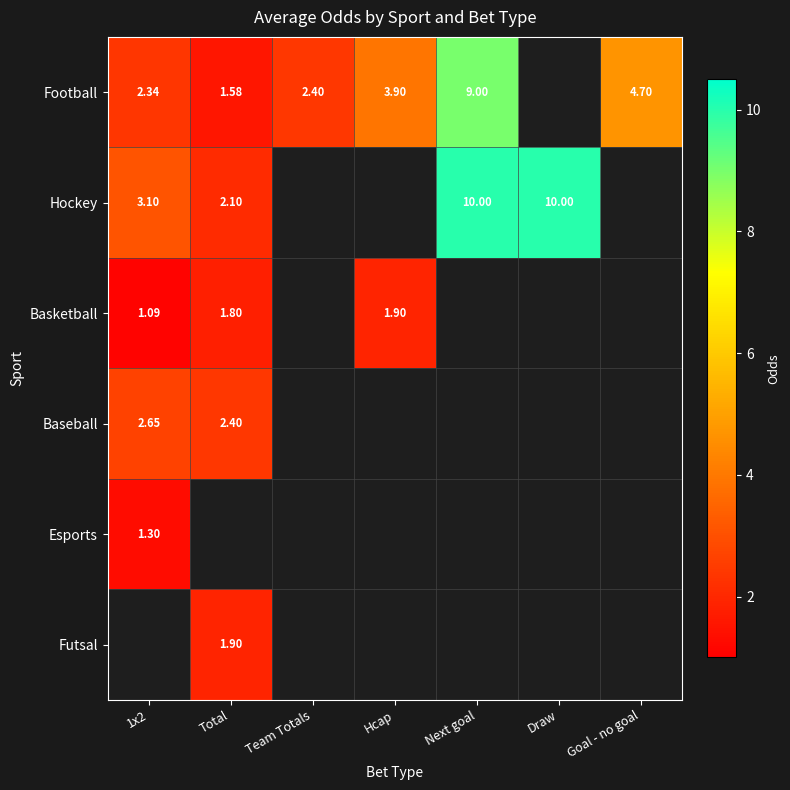

At how many categories does at least one series exceed 3?

5